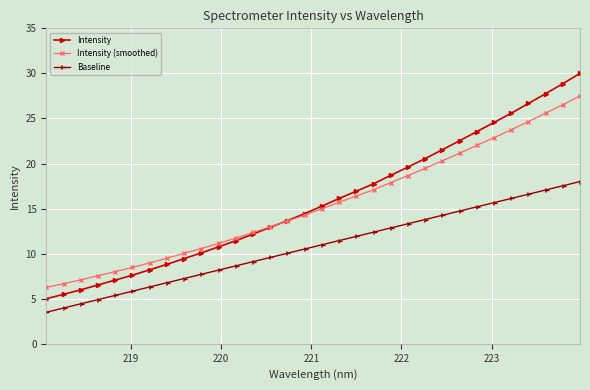

What is the average value of the Baseline series?

10.8